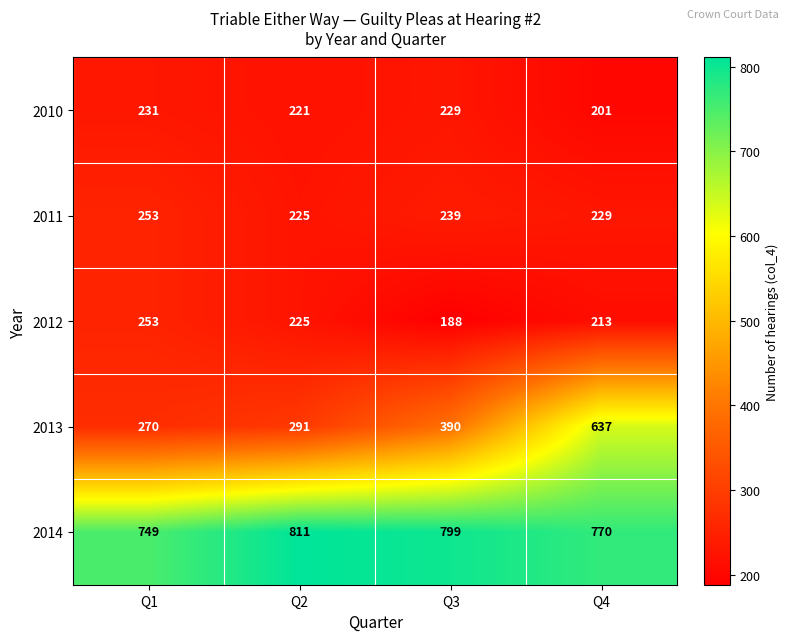

Reading left to right, list all the values displayed in this chart.

2010: 231	221	229	201
2011: 253	225	239	229
2012: 253	225	188	213
2013: 270	291	390	637
2014: 749	811	799	770